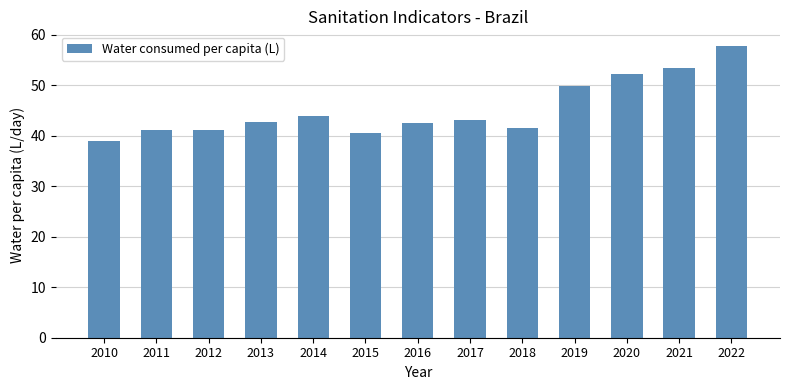

Approximately how many times larger is the value at 2012 compared to 2020?

0.8